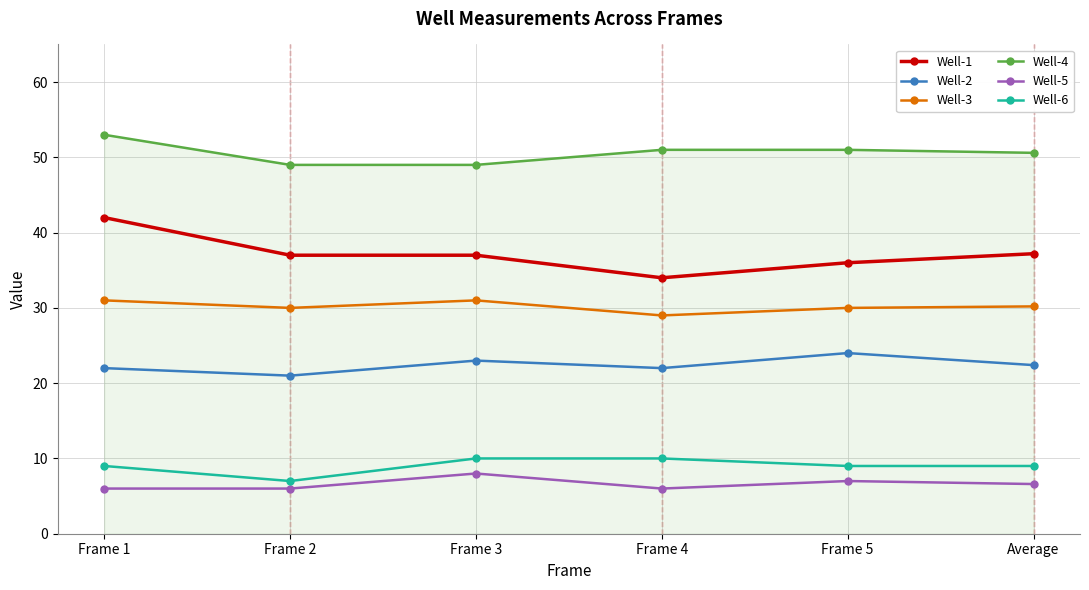

What is the minimum value for Well-3?

29.0